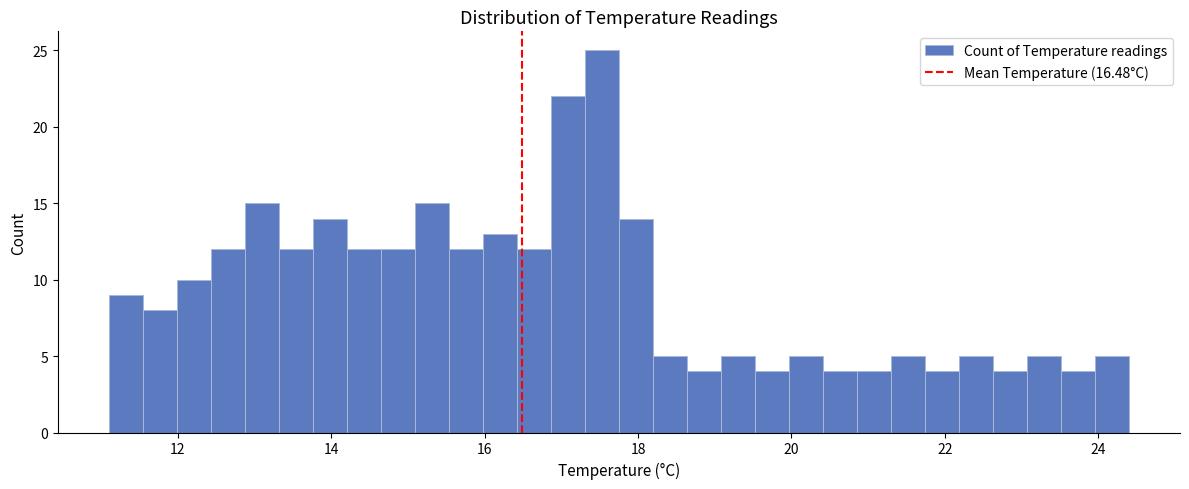

Read against the x-axis, roughly where is the centre of the tallest bar?

17.6